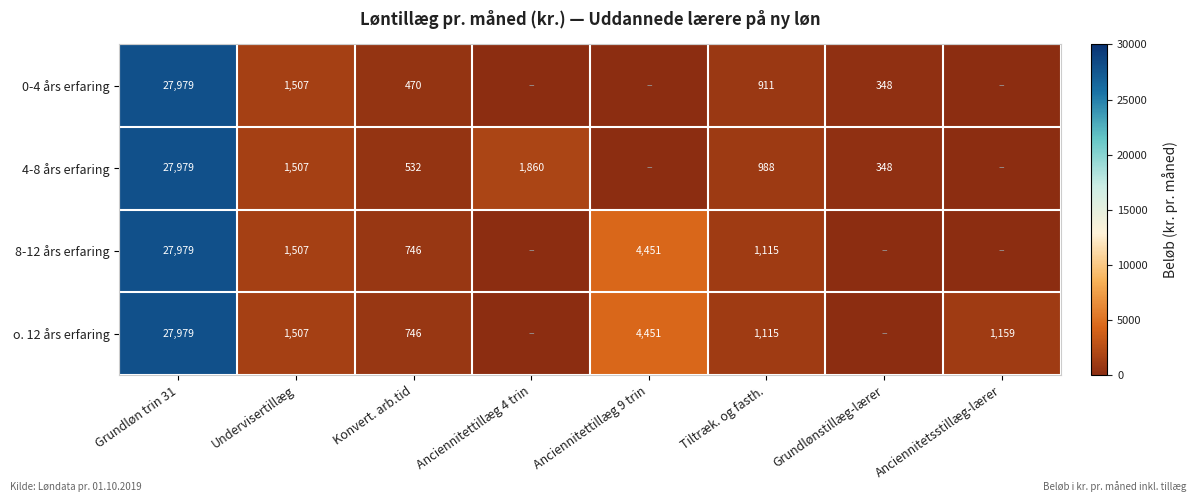

How many categories are shown in the chart?

8